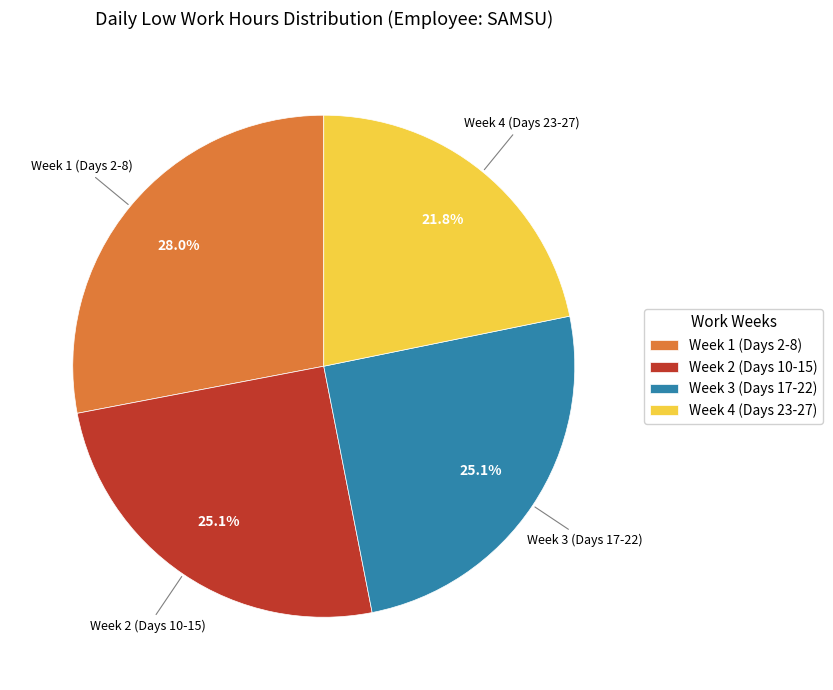

Which has a higher value, Week 4 (Days 23-27) or Week 1 (Days 2-8)?

Week 1 (Days 2-8)